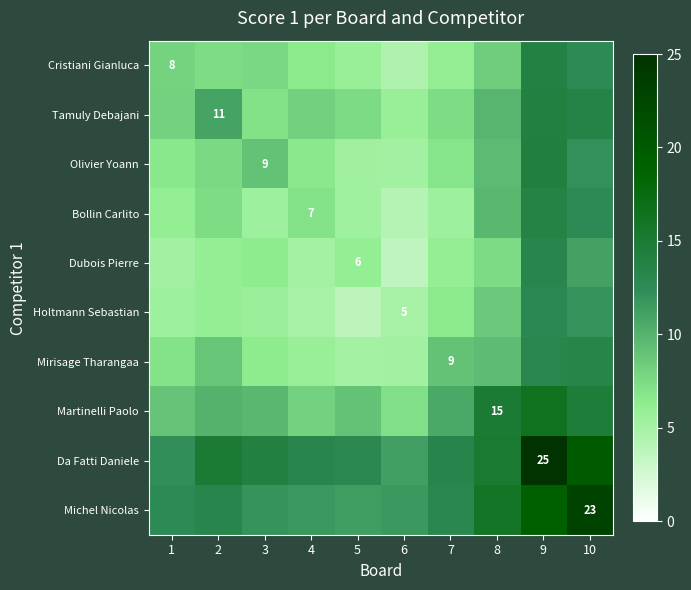

Which series has the widest spread of values?

Da Fatti Daniele